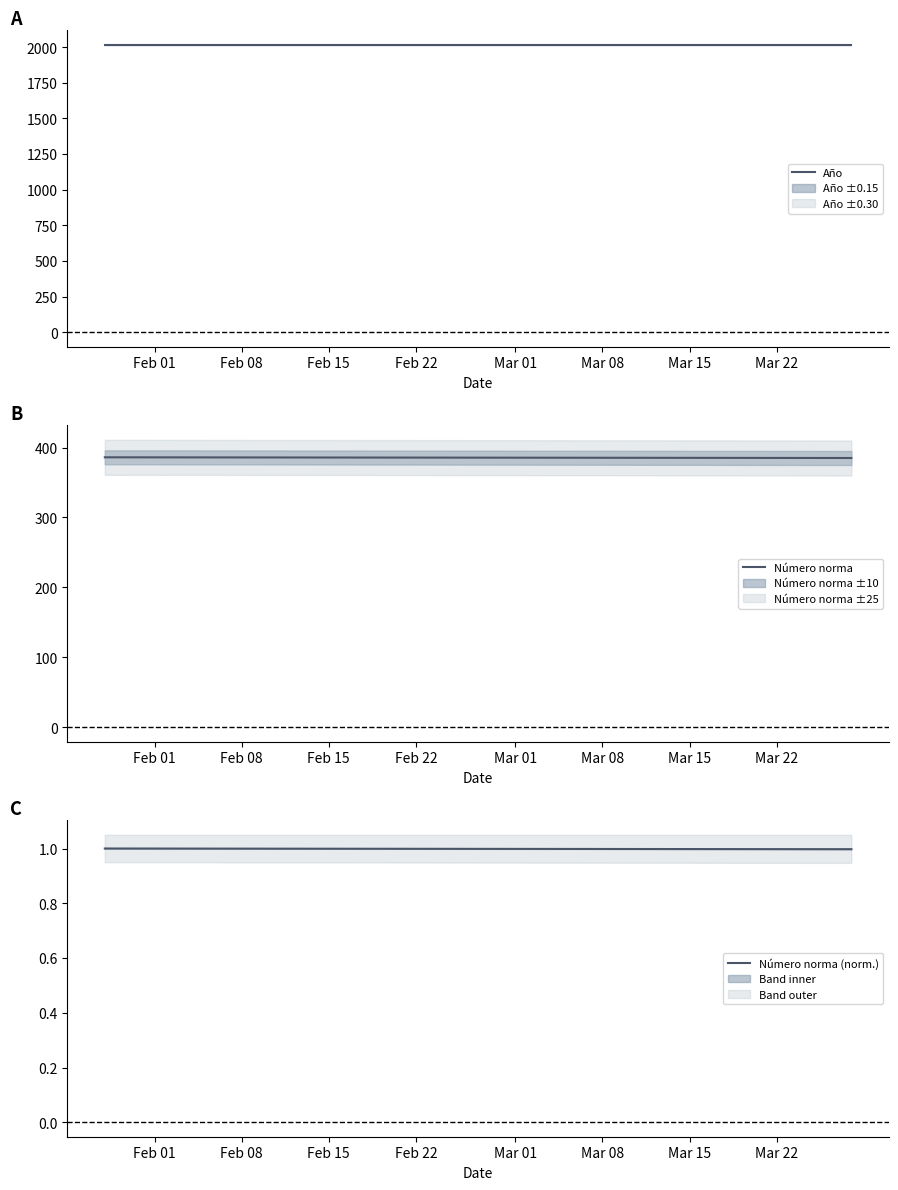

What value does the Número norma series have at Feb 01?

385.0